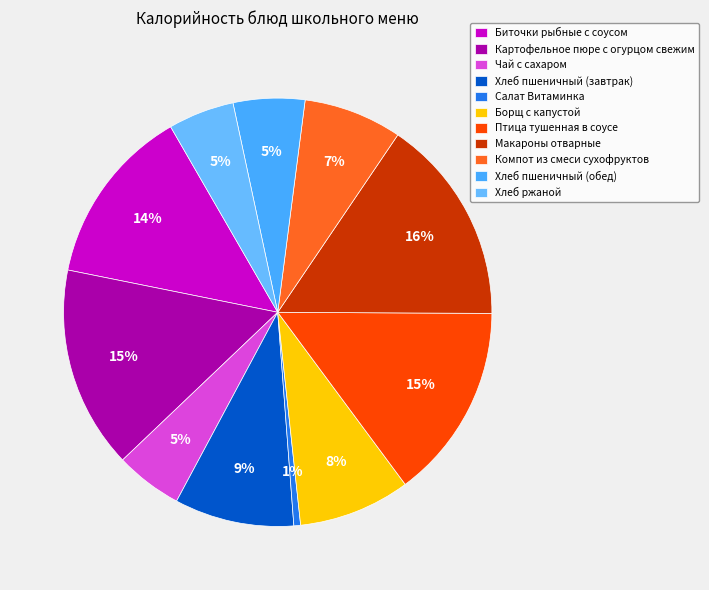

The Птица тушенная в соусе slice represents 15% of the pie. True or false?

True